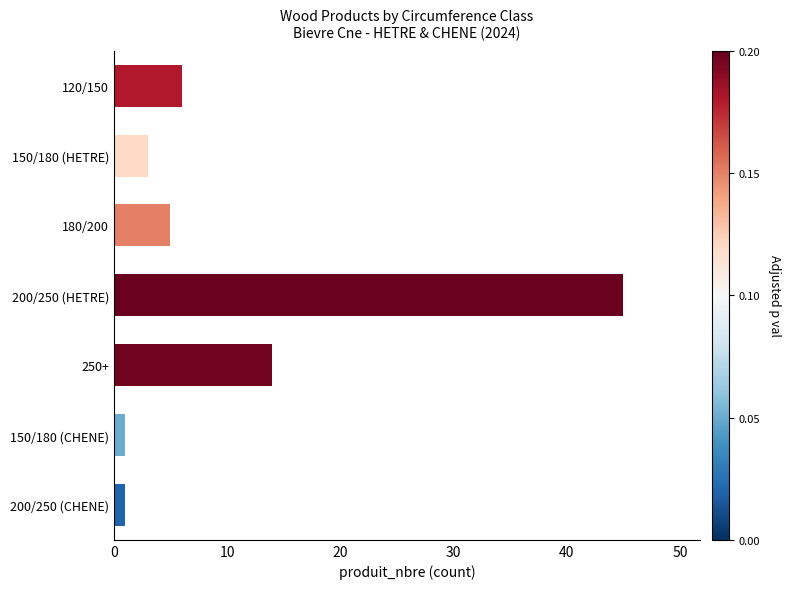

What is the greatest value displayed?

45